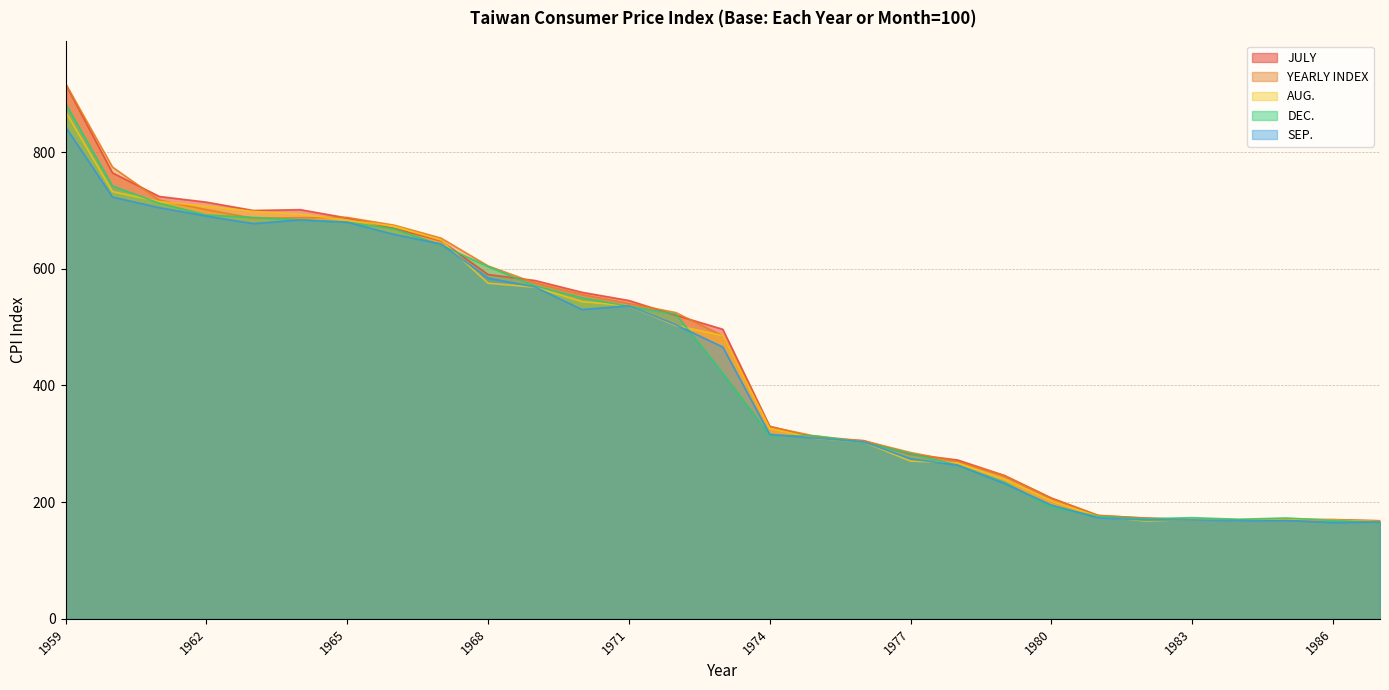

The value of SEP. at 1967 is 642.5. True or false?

True